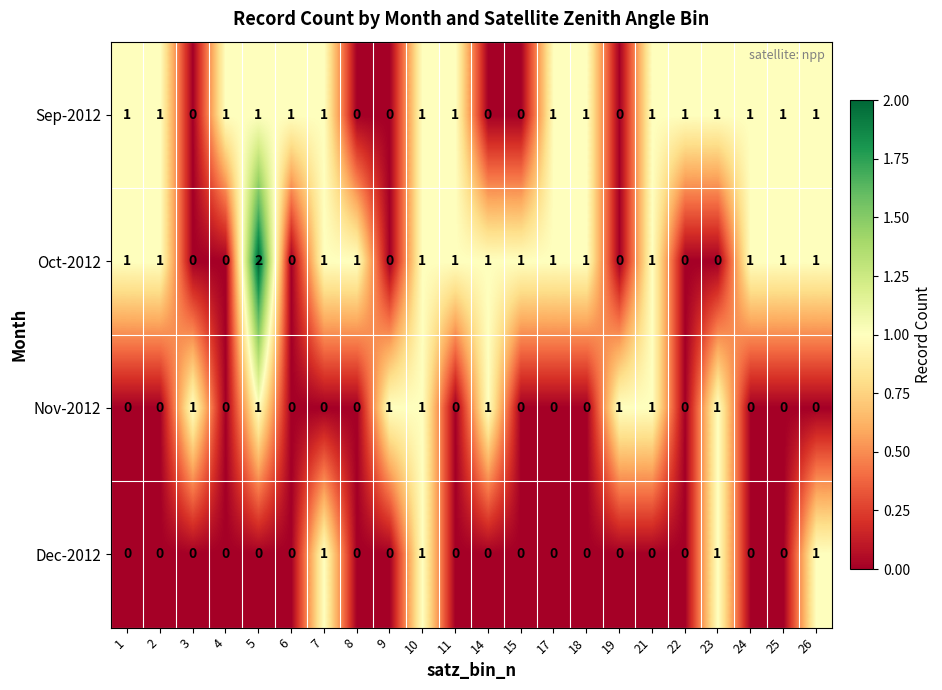

The Oct-2012 series shows 0 at 19. True or false?

True